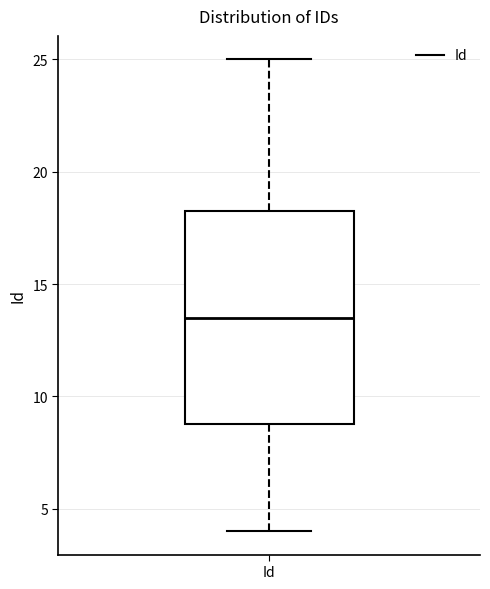

Where is the lower edge of the box for Id on the y-axis? The values are not printed on the chart, so give them approximately, as read against the axis.

9.0